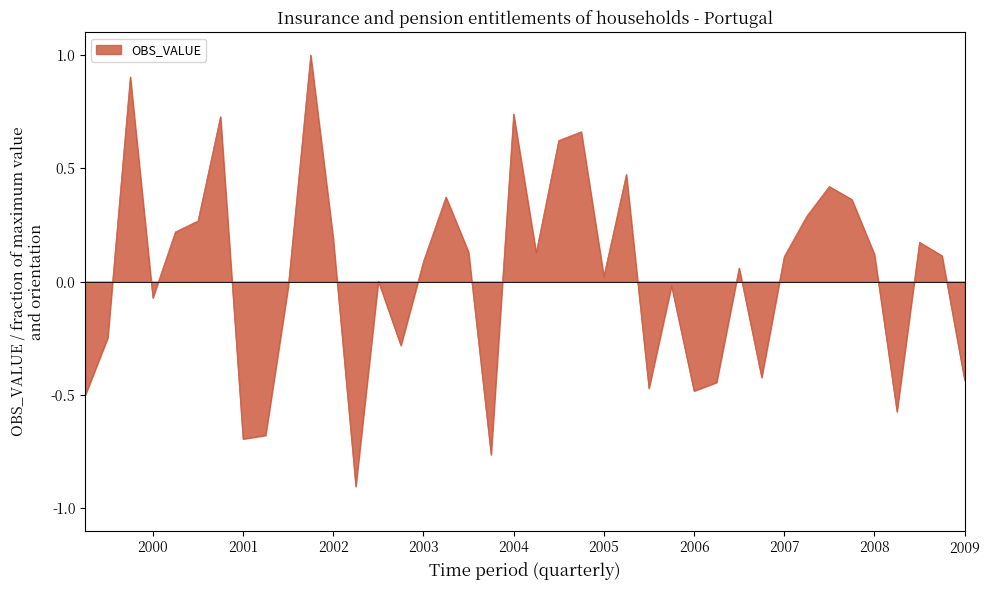

What is the difference between the maximum and minimum values?

1.9